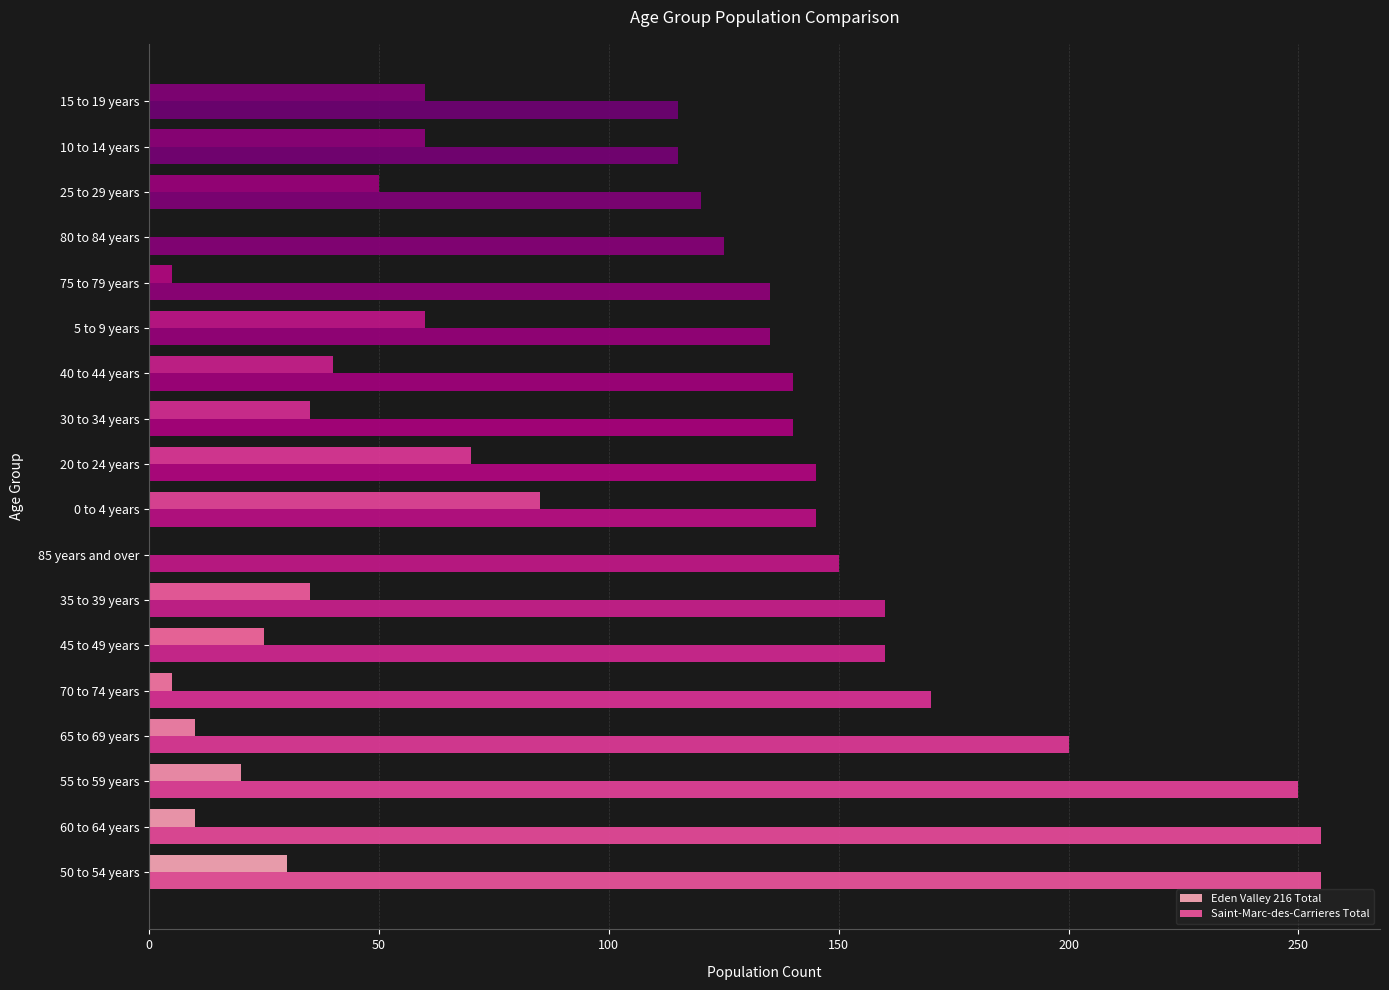

How many data points does each series have?

18